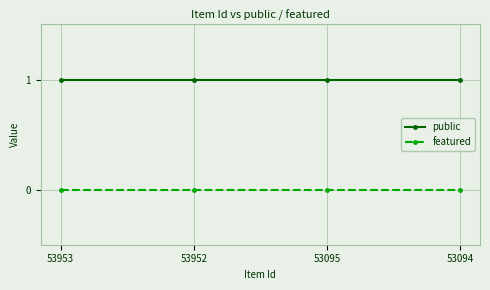

What is the spread (max minus min) of values at 53095?

1